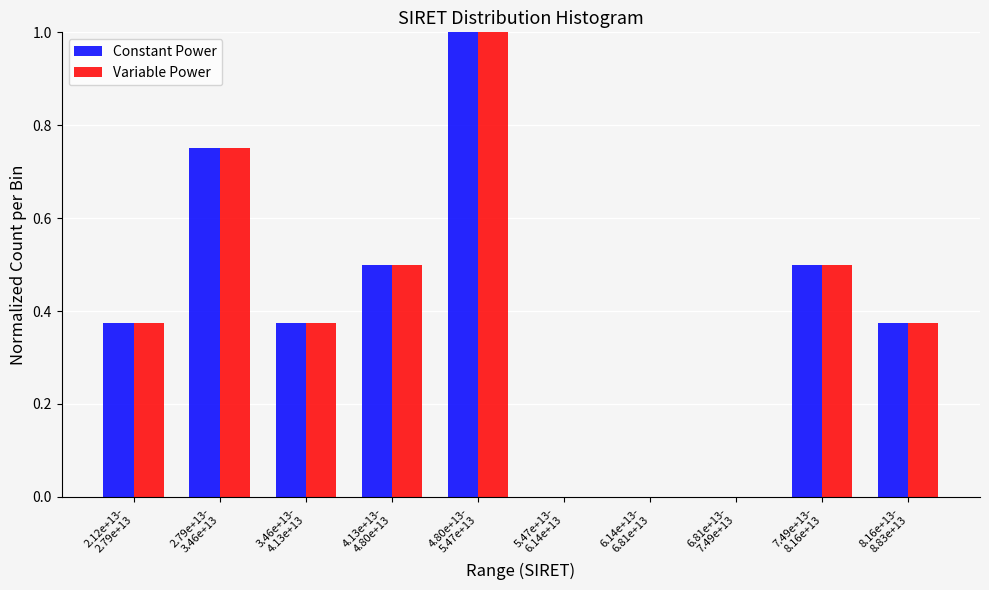

What is the maximum value for Constant Power?

1.0